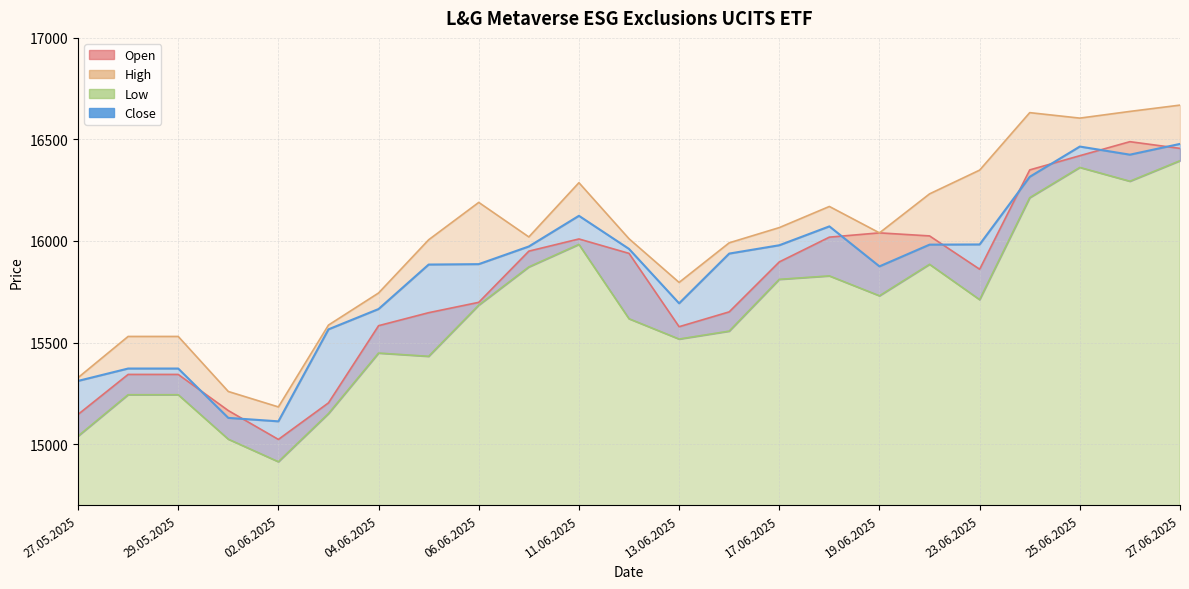

Rank the series at 16.06.2025 from lowest to highest value.

Low, Open, Close, High